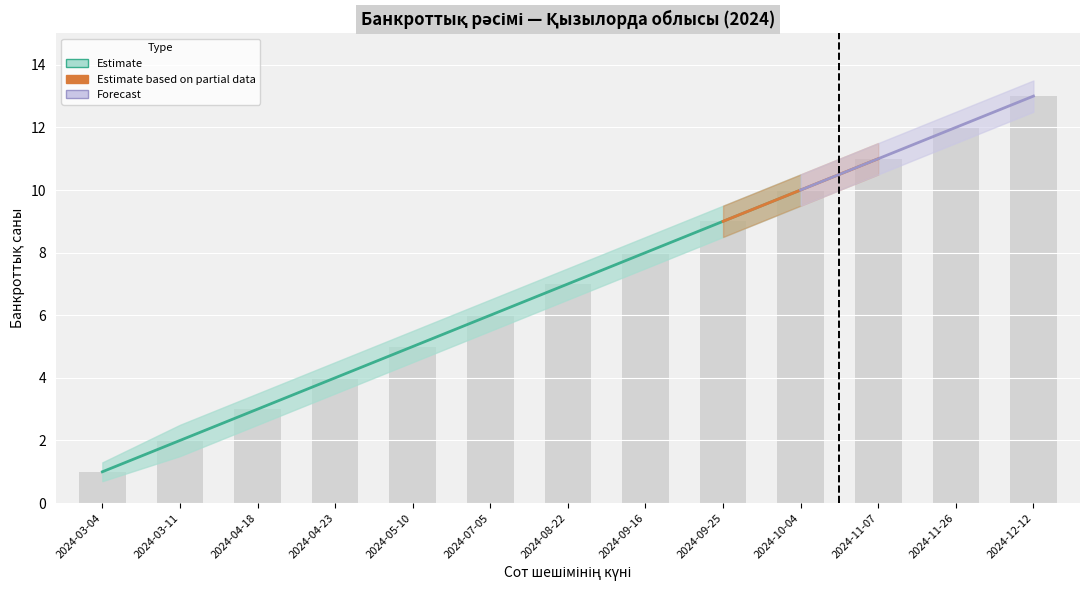

Count the number of data series in this chart.

3